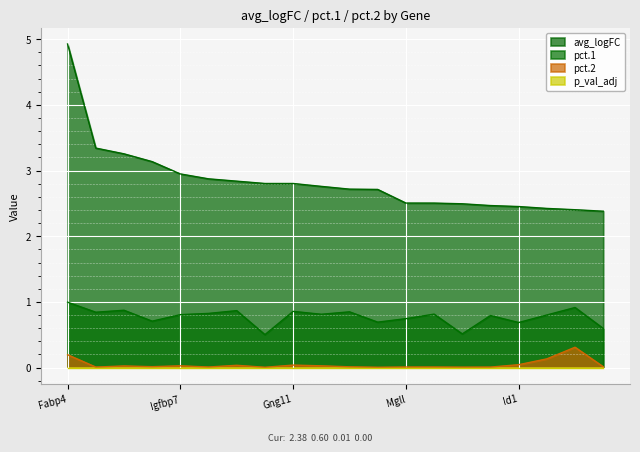

Reading left to right, extract all data points from this chart.

avg_logFC: Fabp4=4.9	Gpihbp1=3.3	Ly6c1=3.3	Tm4sf1=3.1	Igfbp7=2.9	Cavin2=2.9	Sparc=2.8	Aqp1=2.8	Gng11=2.8	Hspb1=2.8	Cav1=2.7	Cldn5=2.7	Mgll=2.5	Egfl7=2.5	Rbp7=2.5	Cdh5=2.5	Id1=2.5	Id3=2.4	Cd36=2.4	Cxcl12=2.4
pct.1: Fabp4=1.0	Gpihbp1=0.8	Ly6c1=0.9	Tm4sf1=0.7	Igfbp7=0.8	Cavin2=0.8	Sparc=0.9	Aqp1=0.5	Gng11=0.9	Hspb1=0.8	Cav1=0.8	Cldn5=0.7	Mgll=0.7	Egfl7=0.8	Rbp7=0.5	Cdh5=0.8	Id1=0.7	Id3=0.8	Cd36=0.9	Cxcl12=0.6
pct.2: Fabp4=0.2	Gpihbp1=0.0	Ly6c1=0.0	Tm4sf1=0.0	Igfbp7=0.0	Cavin2=0.0	Sparc=0.0	Aqp1=0.0	Gng11=0.0	Hspb1=0.0	Cav1=0.0	Cldn5=0.0	Mgll=0.0	Egfl7=0.0	Rbp7=0.0	Cdh5=0.0	Id1=0.0	Id3=0.1	Cd36=0.3	Cxcl12=0.0